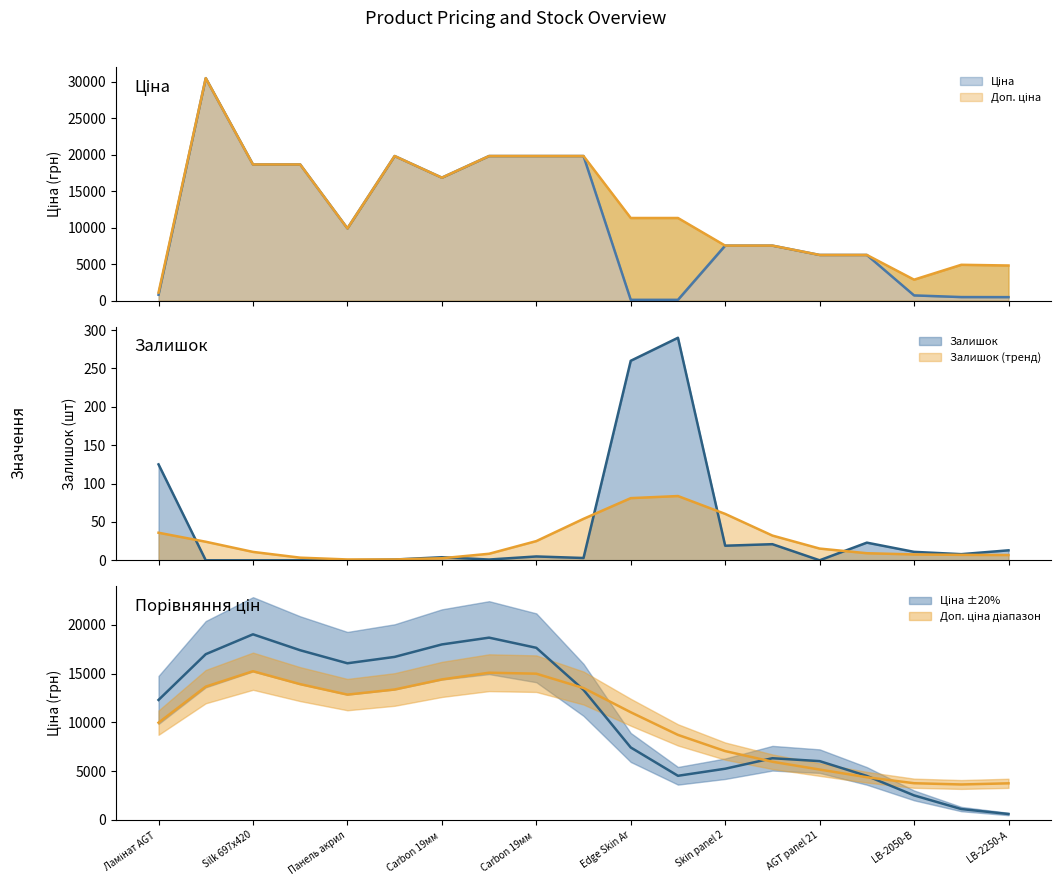

Which series ends up on top after the final intersection of Залишок and Ціна?

Ціна